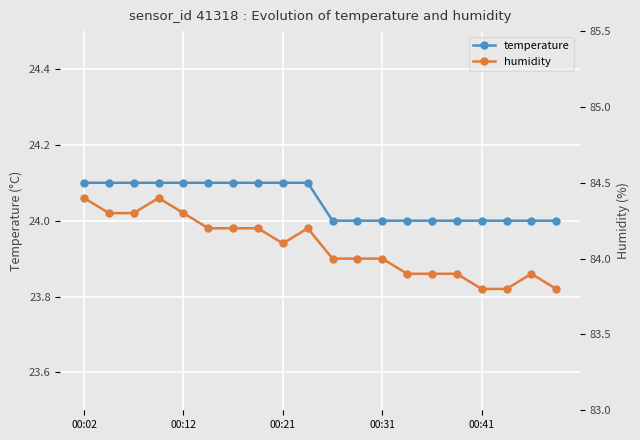

Reading left to right, extract all data points from this chart.

temperature: 24.1	24.1	24.1	24.1	24.1	24.1	24.1	24.1	24.1	24.1	24.0	24.0	24.0	24.0	24.0	24.0	24.0	24.0	24.0	24.0
humidity: 84.4	84.3	84.3	84.4	84.3	84.2	84.2	84.2	84.1	84.2	84.0	84.0	84.0	83.9	83.9	83.9	83.8	83.8	83.9	83.8